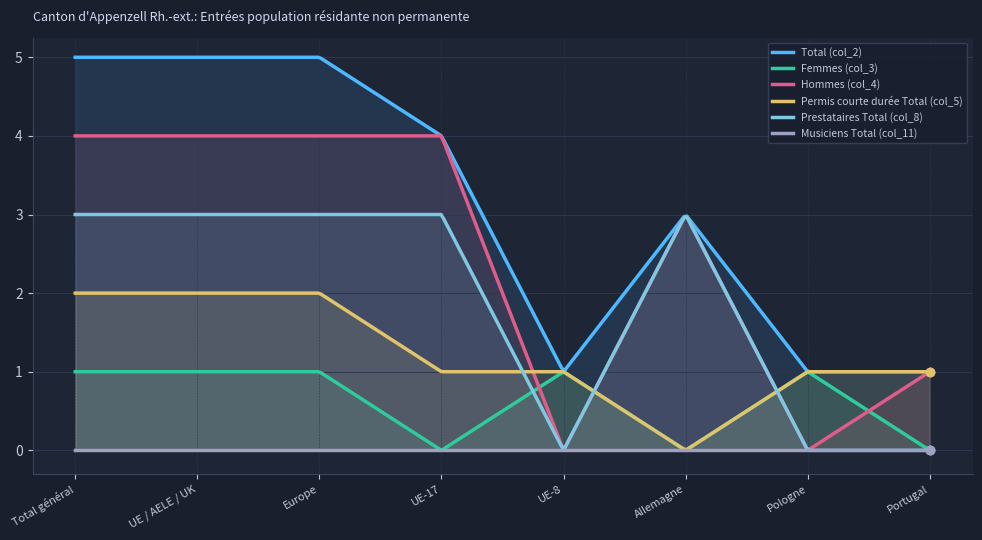

Is it true that Permis courte durée Total (col_5) equals 1 at UE-8?

True